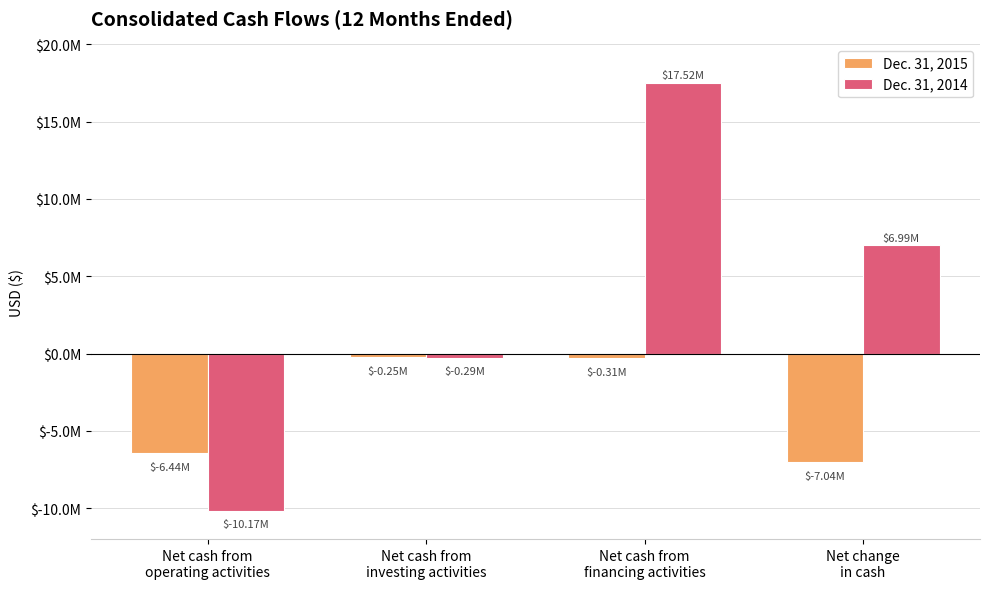

What are all the series names shown in the legend?

Dec. 31, 2015, Dec. 31, 2014